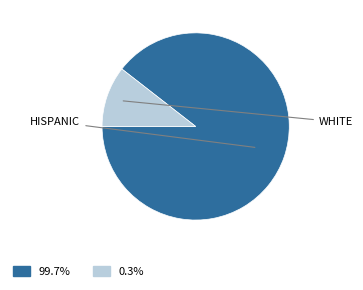

Is there a majority slice in this chart?

Yes